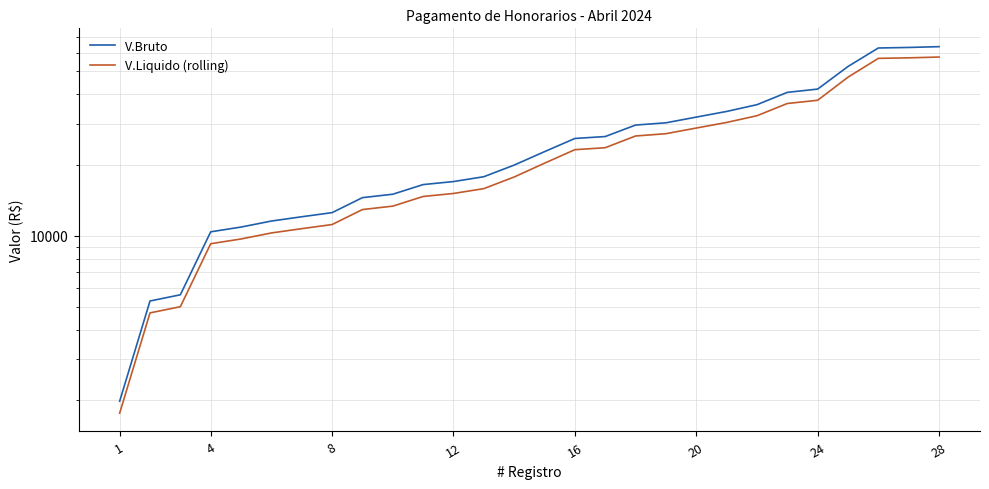

Which series changed the most between 1 and 24?

V.Bruto